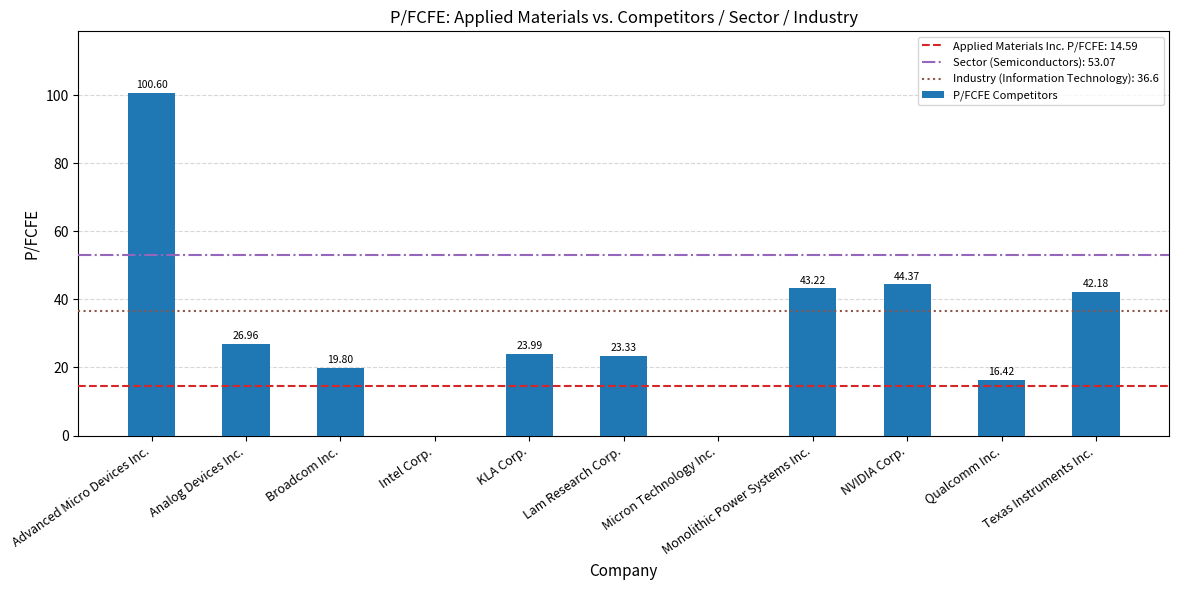

Which label corresponds to the largest value in the chart?

Advanced Micro Devices Inc.